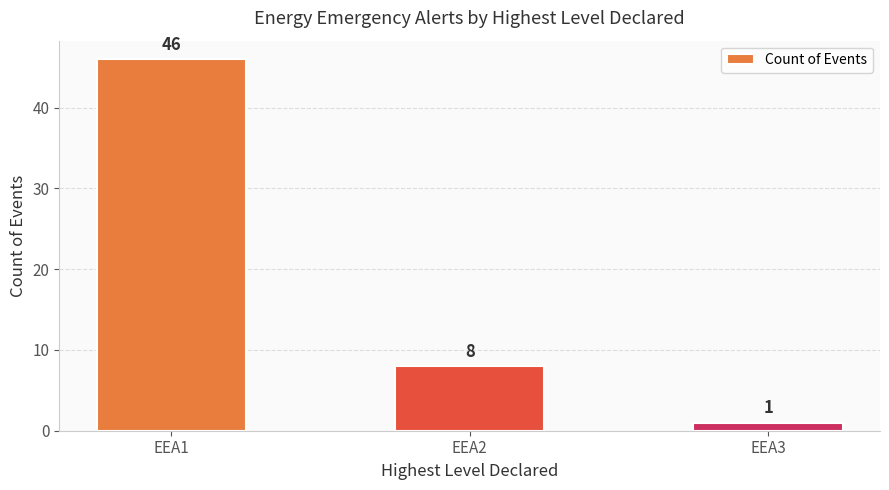

What is the change in value from EEA1 to EEA2?

-38